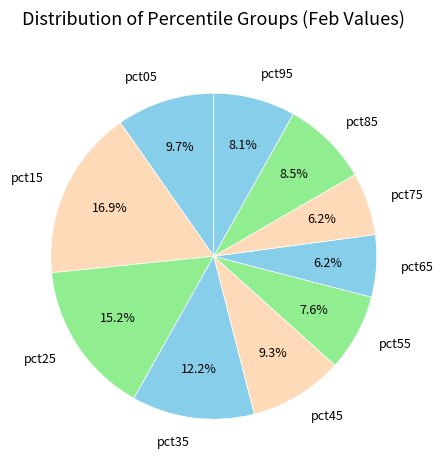

Is it true that pct55 is 15% of the pie?

False